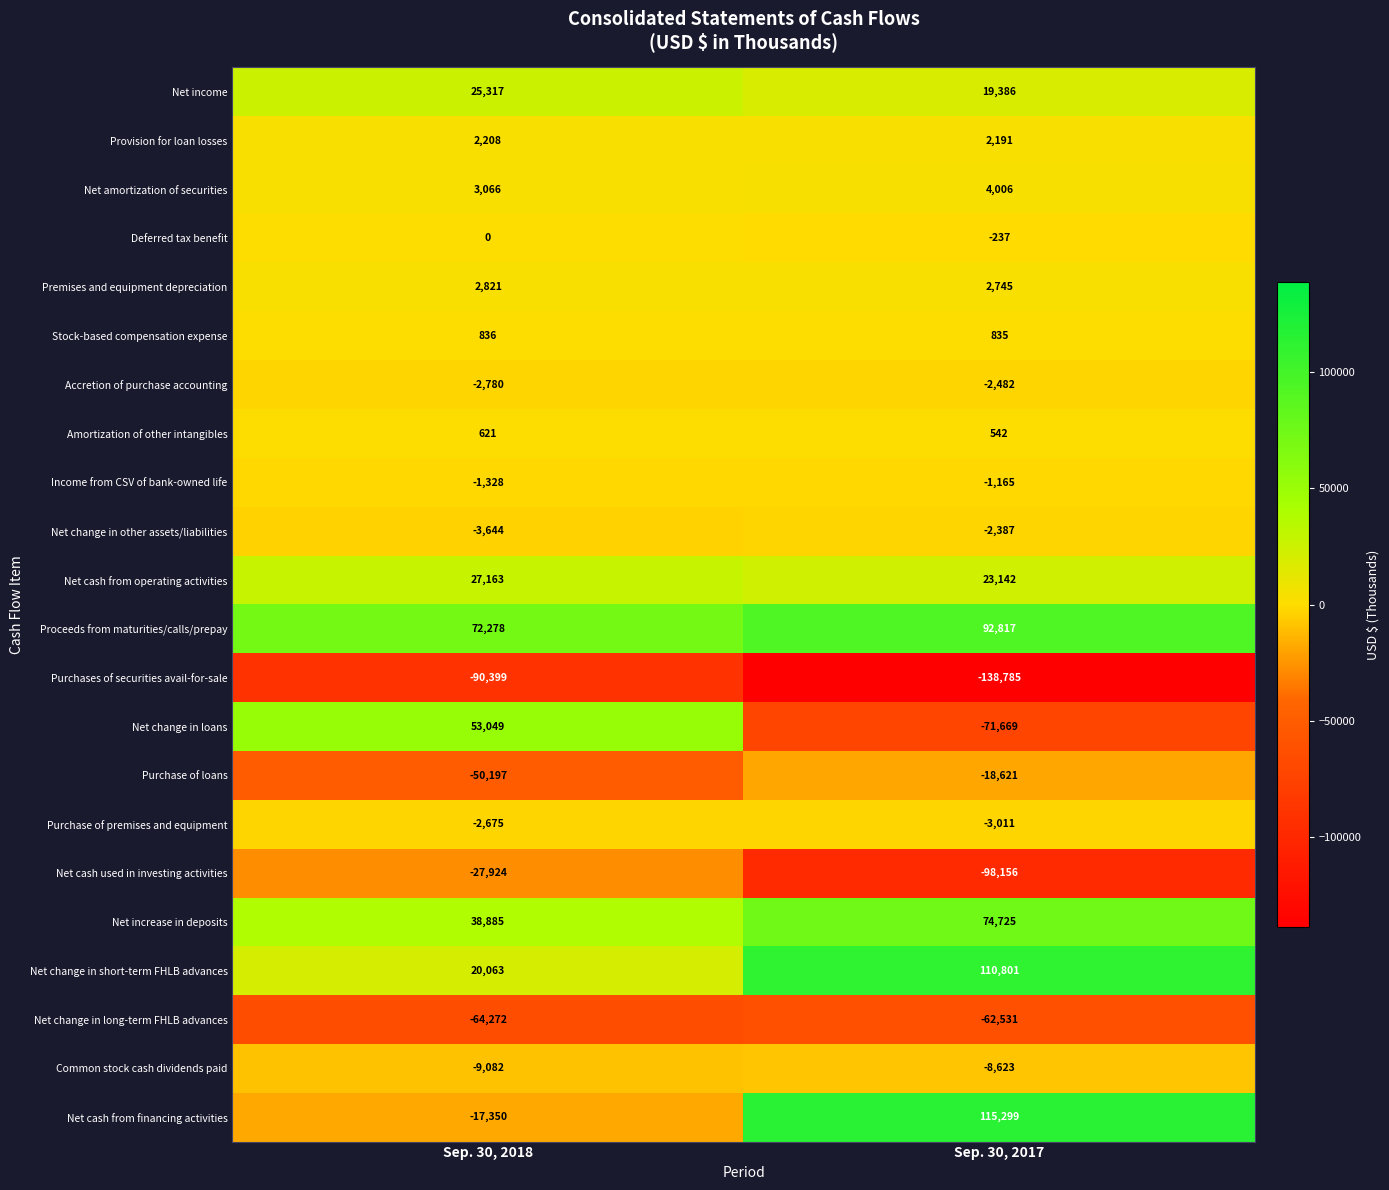

Which category has the lowest value in the Premises and equipment depreciation series?

Sep. 30, 2017